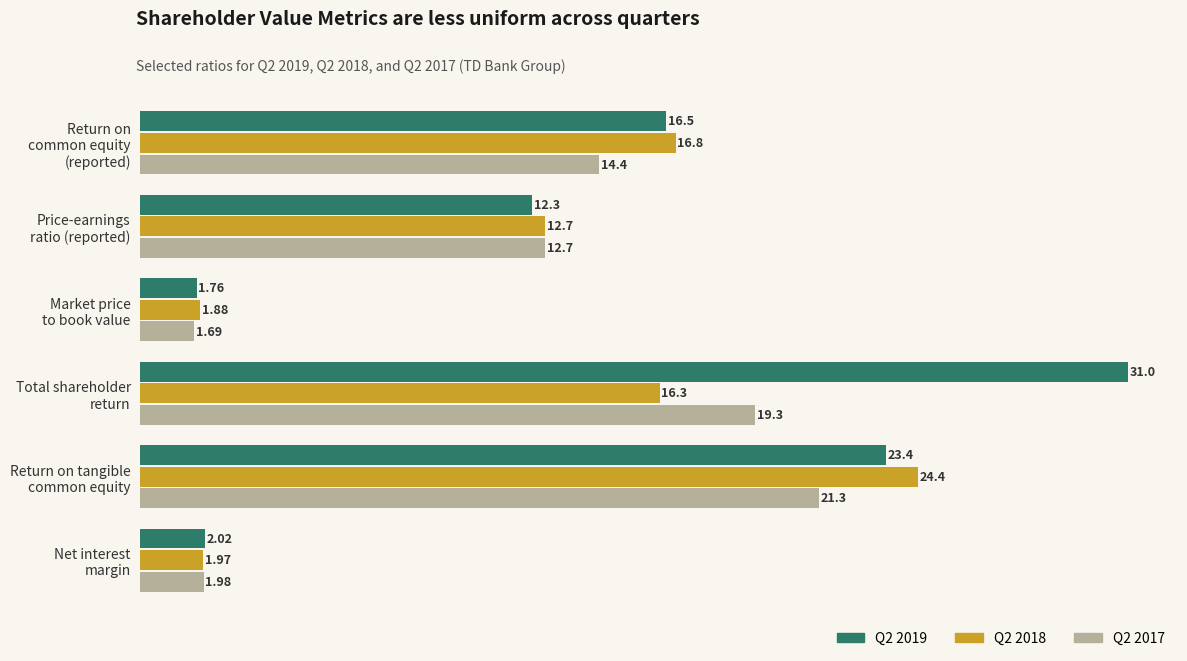

How many data points in Q2 2019 are less than 16?

3